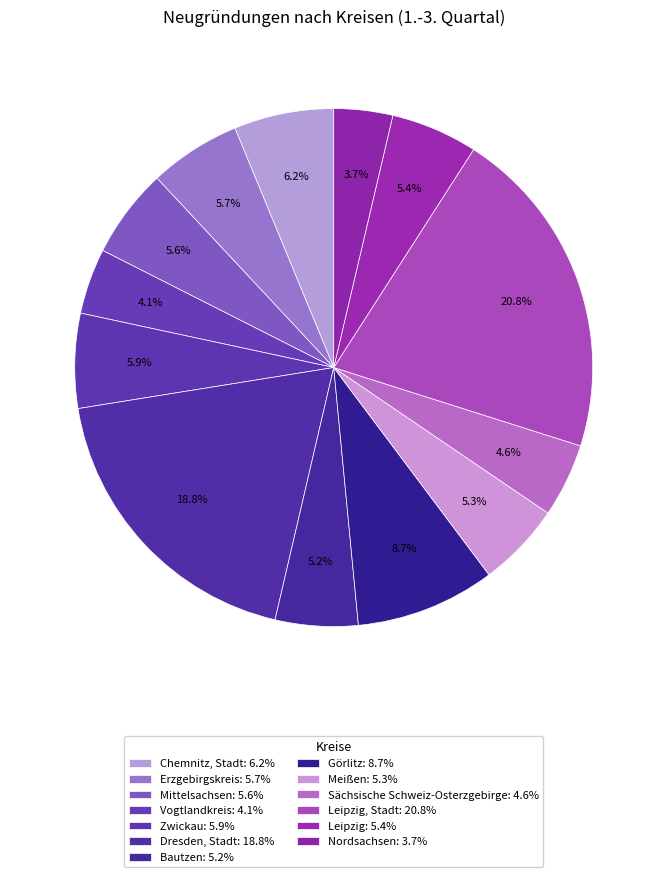

How many slices are in this pie chart?

13